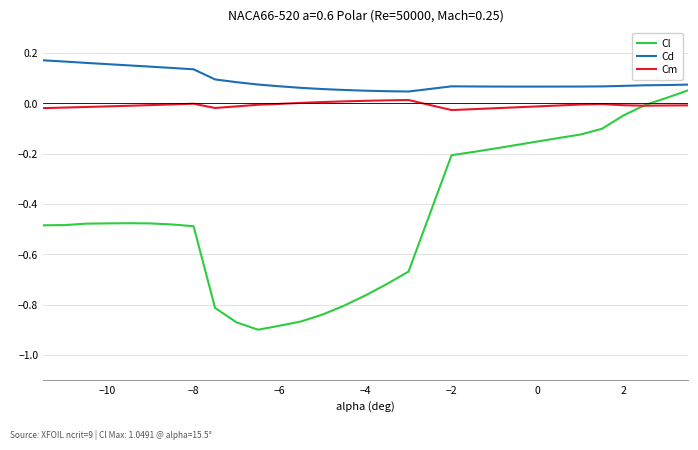

List the series in order of their overall mean, lowest first.

Cl, Cm, Cd